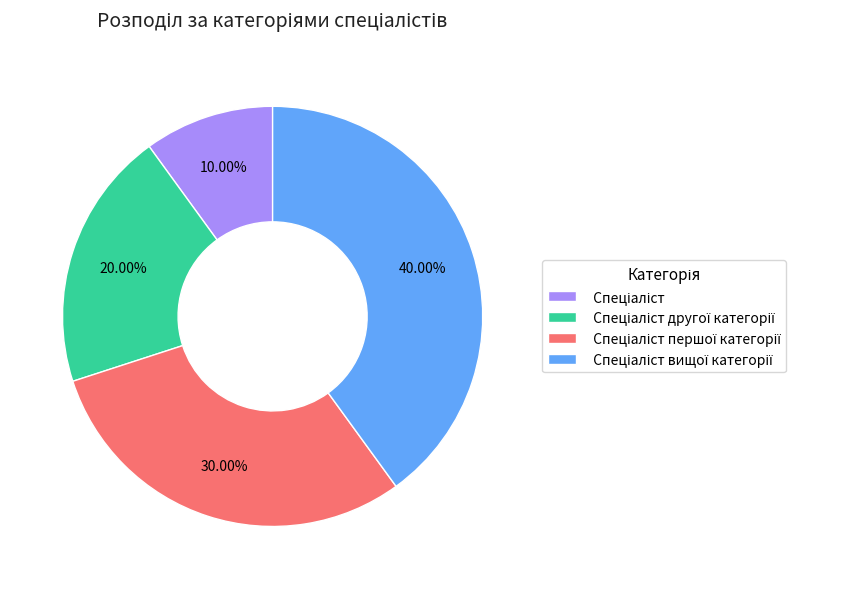

Is there a majority slice in this chart?

No